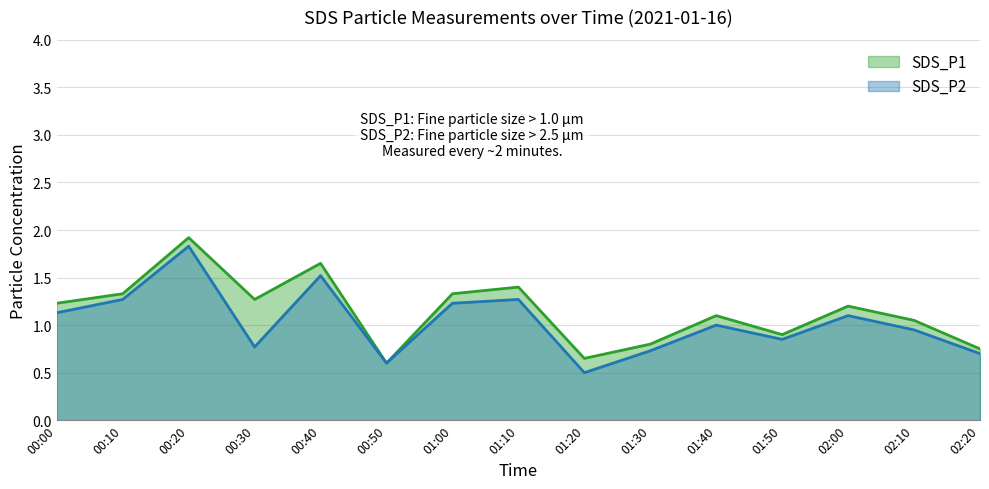

What is the sum of all SDS_P1 values?

17.2